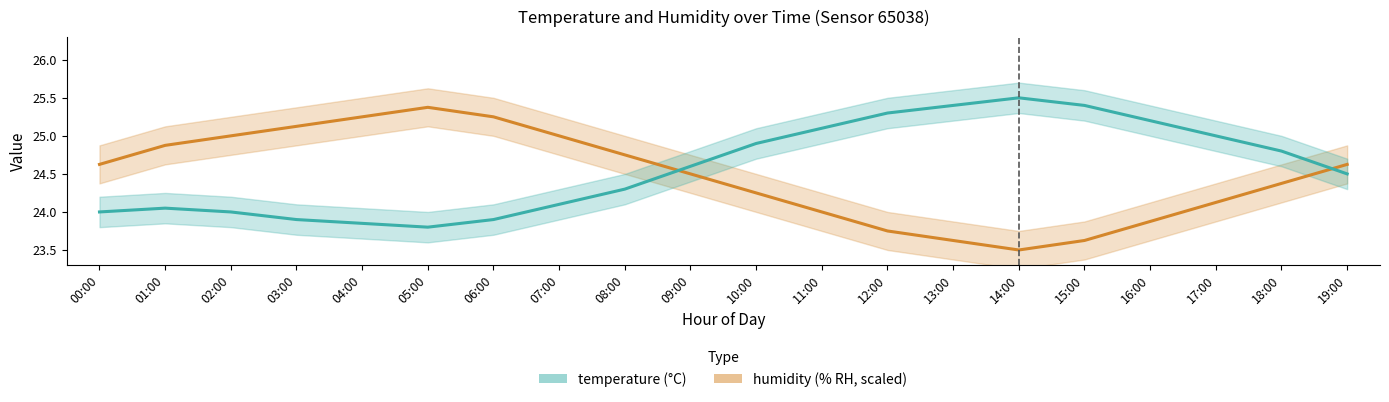

Reading left to right, what are all the values shown in this chart?

humidity: 24.6	24.9	25.0	25.1	25.2	25.4	25.2	25.0	24.8	24.5	24.2	24.0	23.8	23.6	23.5	23.6	23.9	24.1	24.4	24.6
temperature: 24.0	24.1	24.0	23.9	23.9	23.8	23.9	24.1	24.3	24.6	24.9	25.1	25.3	25.4	25.5	25.4	25.2	25.0	24.8	24.5